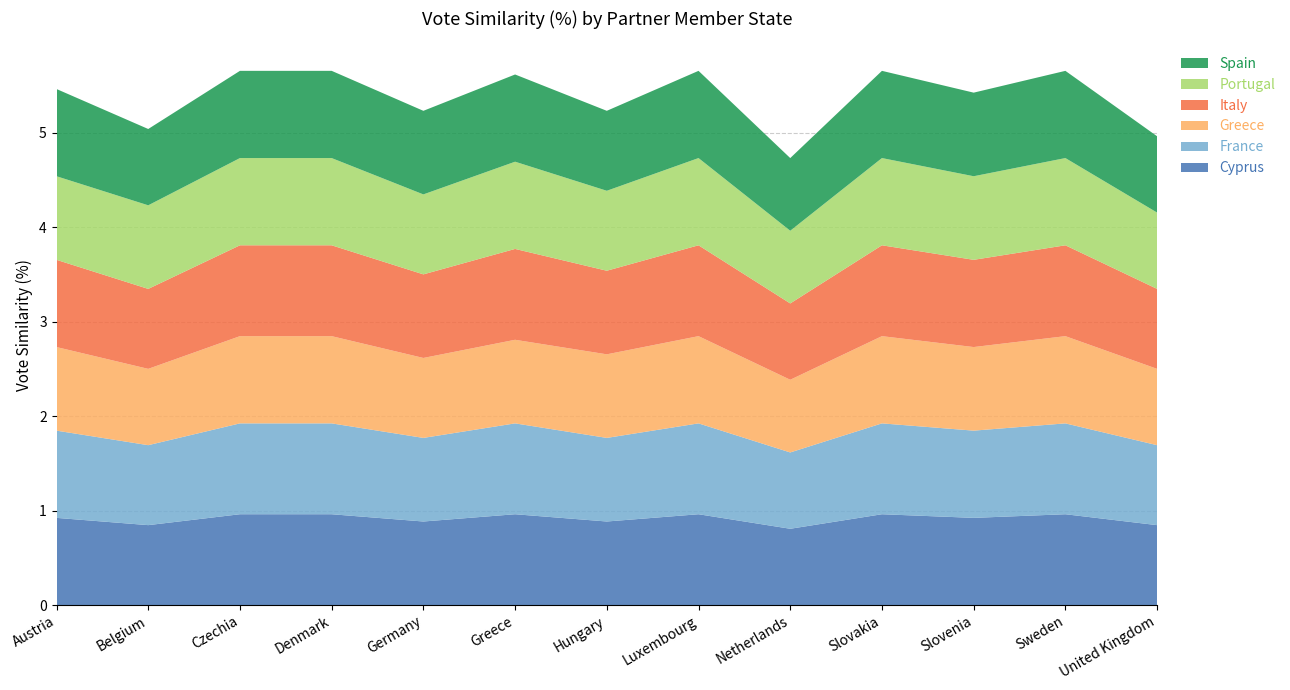

Reading left to right, extract all data points from this chart.

Cyprus: 0.9	0.8	1.0	1.0	0.9	1.0	0.9	1.0	0.8	1.0	0.9	1.0	0.8
France: 0.9	0.8	1.0	1.0	0.9	1.0	0.9	1.0	0.8	1.0	0.9	1.0	0.8
Greece: 0.9	0.8	0.9	0.9	0.8	0.9	0.9	0.9	0.8	0.9	0.9	0.9	0.8
Italy: 0.9	0.8	1.0	1.0	0.9	1.0	0.9	1.0	0.8	1.0	0.9	1.0	0.8
Portugal: 0.9	0.9	0.9	0.9	0.8	0.9	0.8	0.9	0.8	0.9	0.9	0.9	0.8
Spain: 0.9	0.8	0.9	0.9	0.9	0.9	0.8	0.9	0.8	0.9	0.9	0.9	0.8